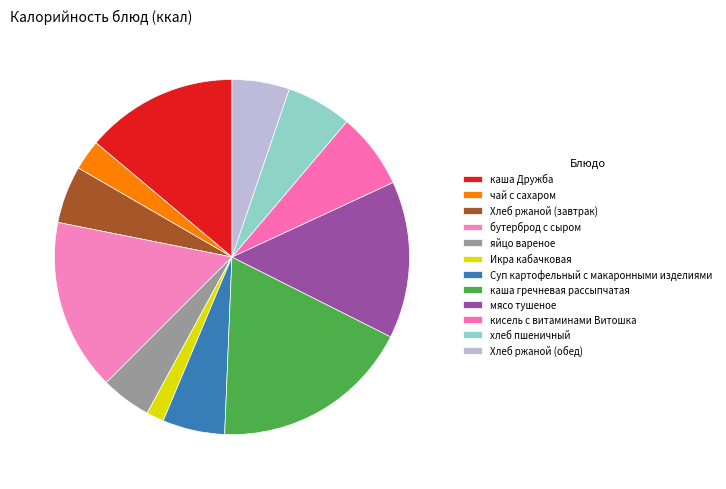

To the nearest percent, what percentage of the pie is Хлеб ржаной (обед)?

5%